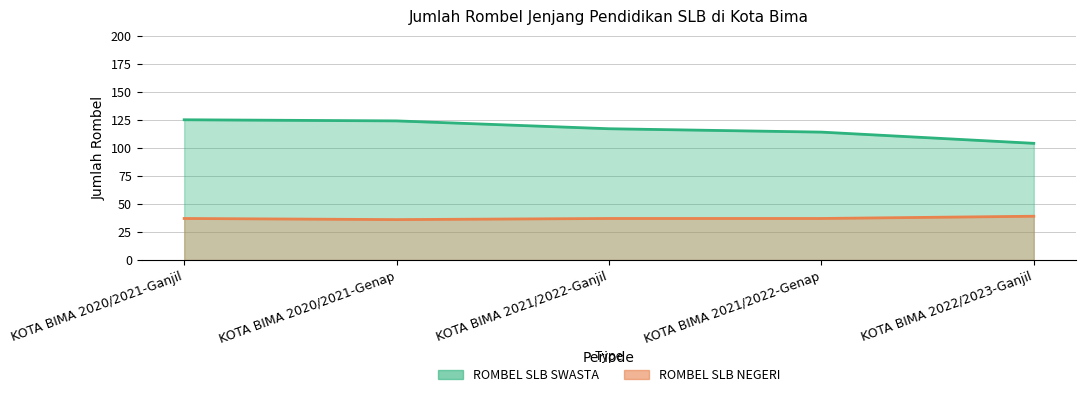

How many distinct data groups are displayed?

2